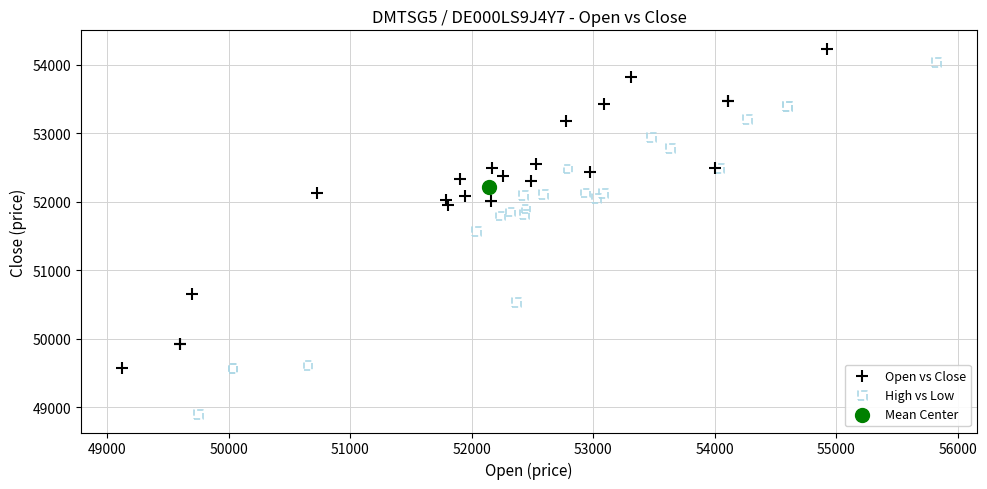

Which series reaches the maximum Y coordinate?

Open vs Close